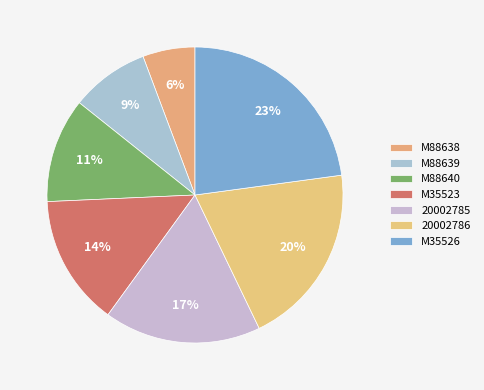

Is the sum of 20002786 and M88640 greater than half?

No